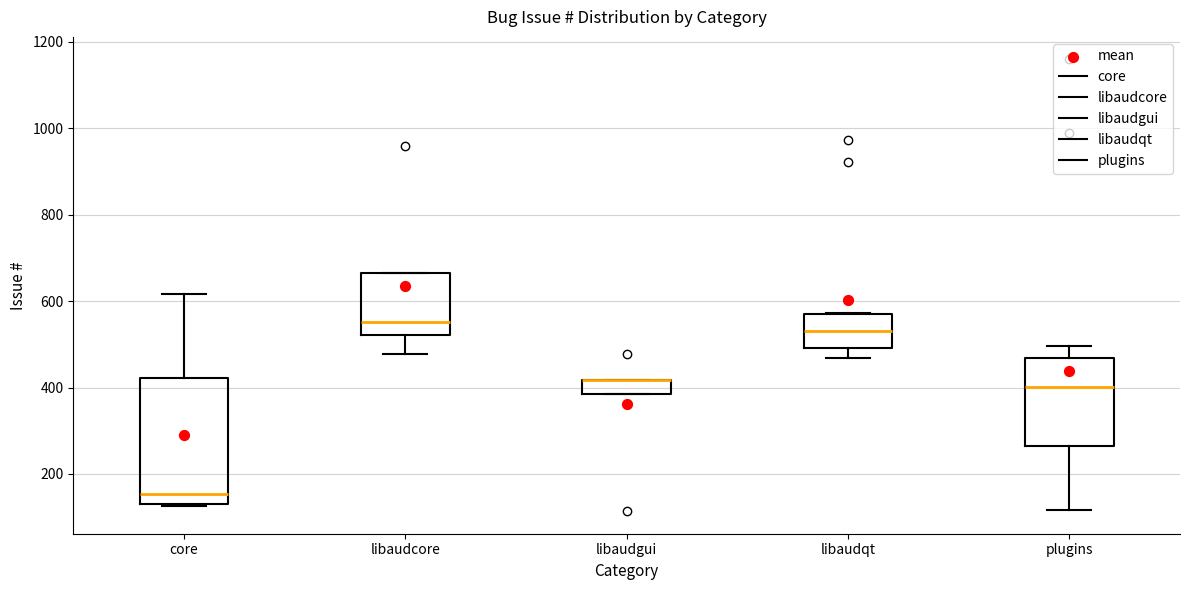

Where does the upper whisker of the box for plugins end on the y-axis? The values are not printed on the chart, so give them approximately, as read against the axis.

500